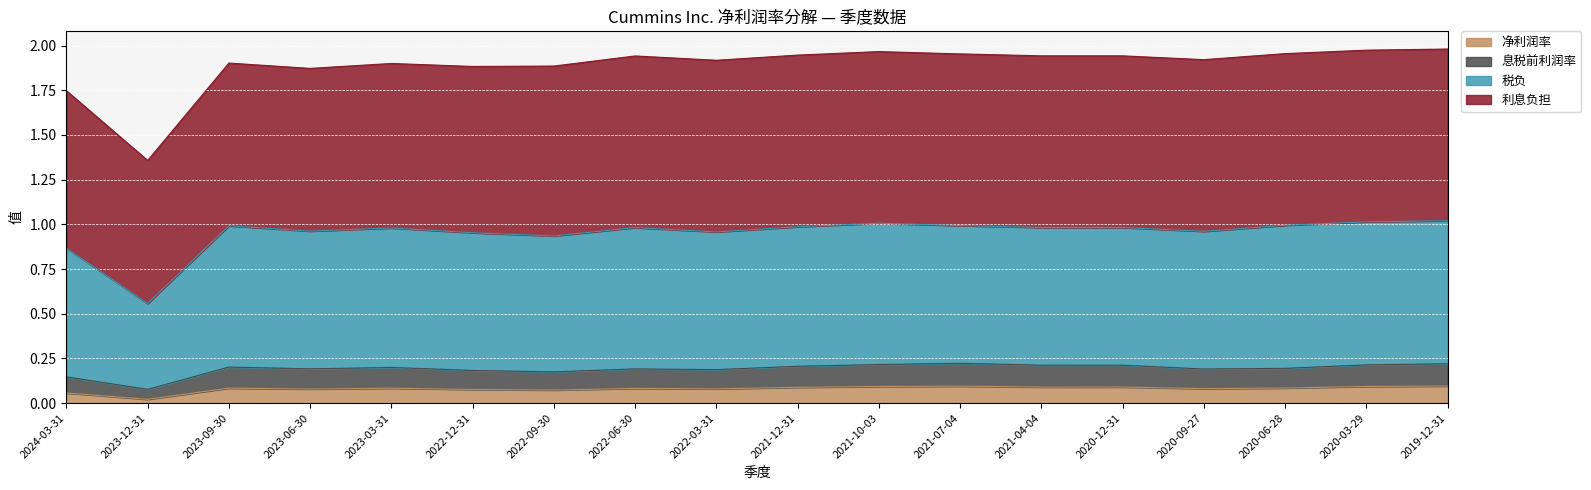

True or false: 税负 has a value of 1.0 at 2021-07-04.

True